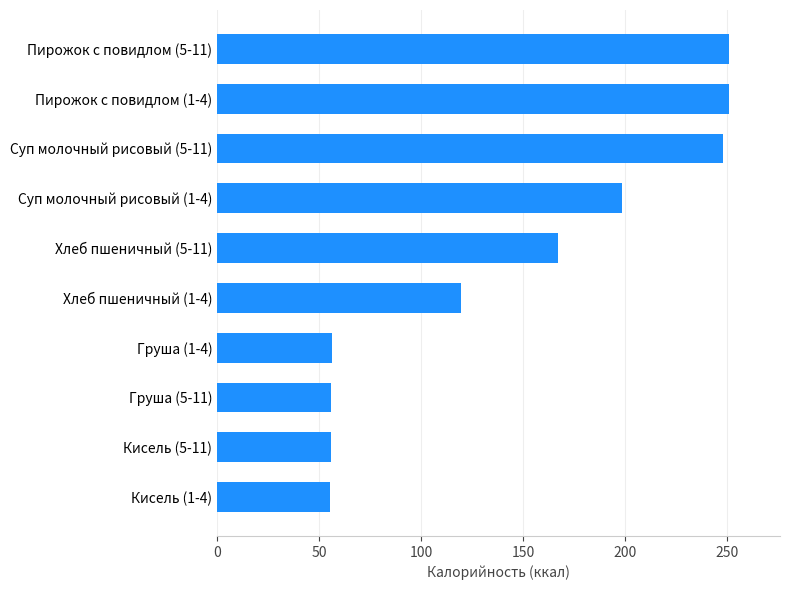

Count the number of categories in the chart.

10